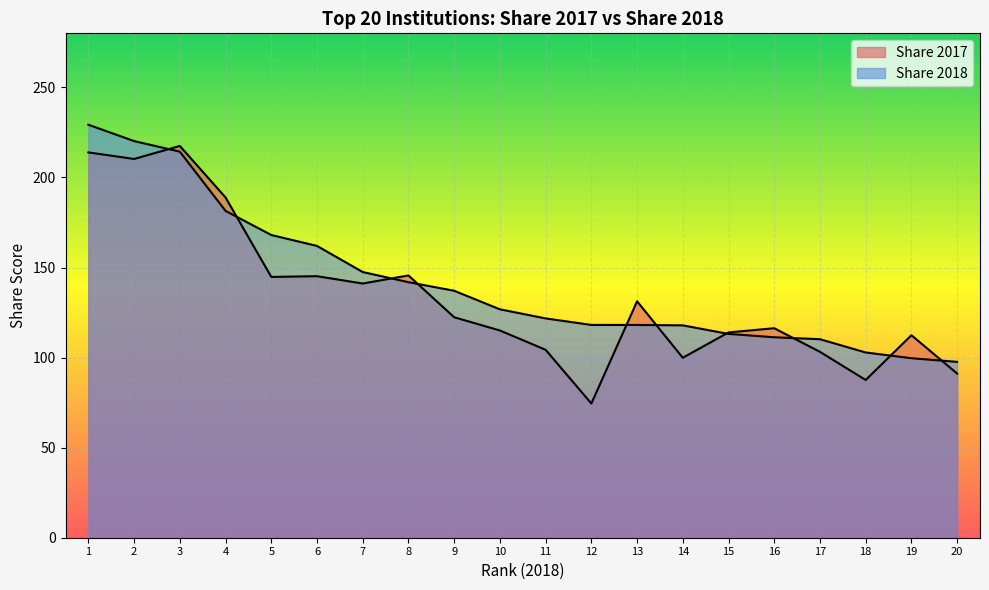

What is the value of the Share 2017 point at the 20th from the left?

91.1